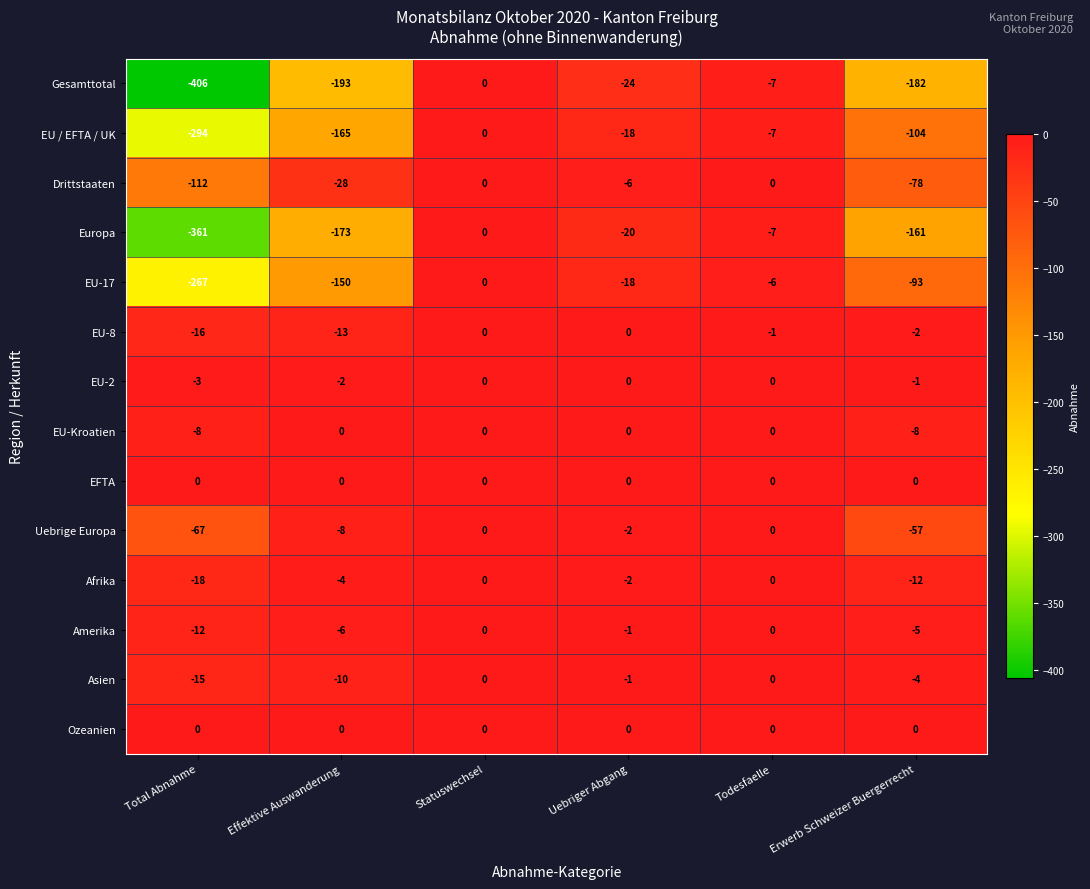

Where is EU-Kroatien nearest to the value -4?

Total Abnahme